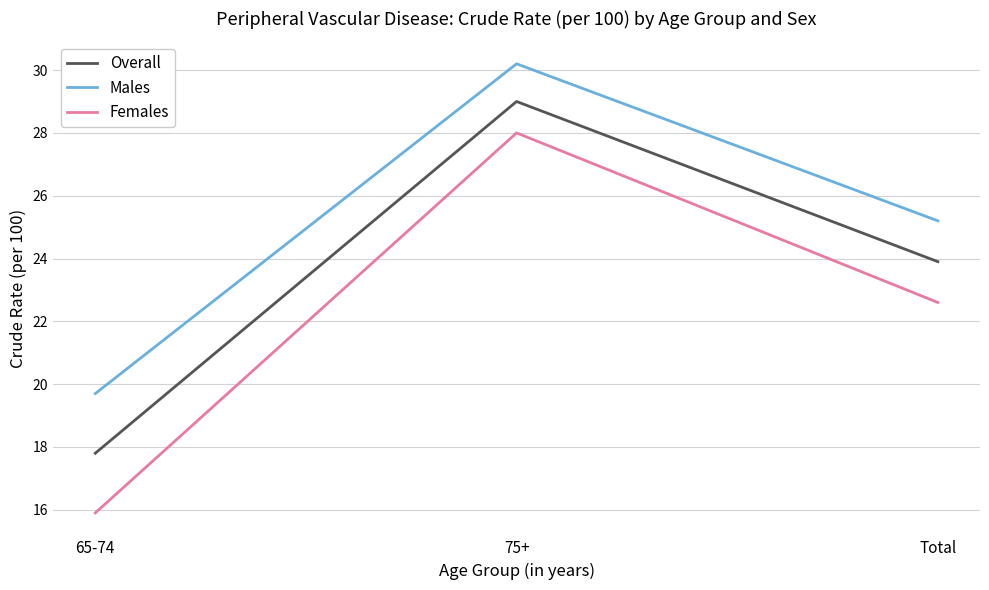

What value does the Overall series have at 65-74?

17.8